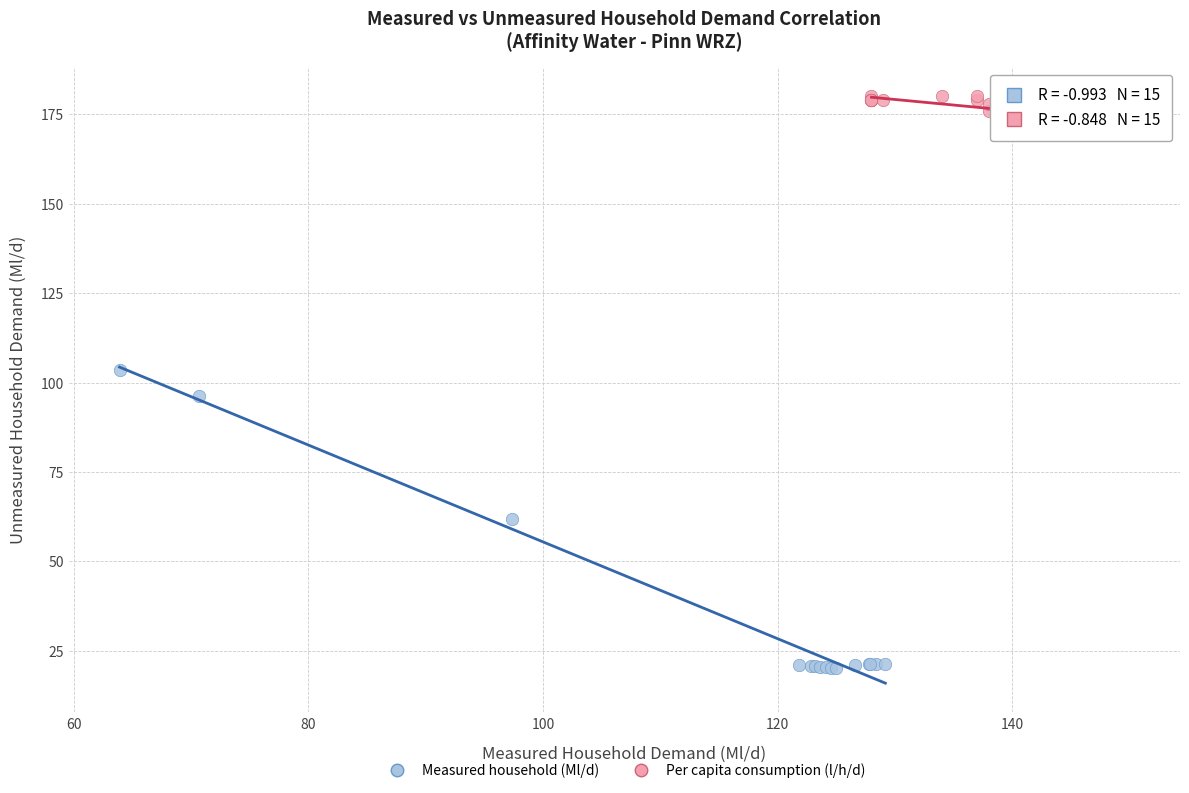

Which series contains the highest Y value?

Per capita consumption (l/h/d)